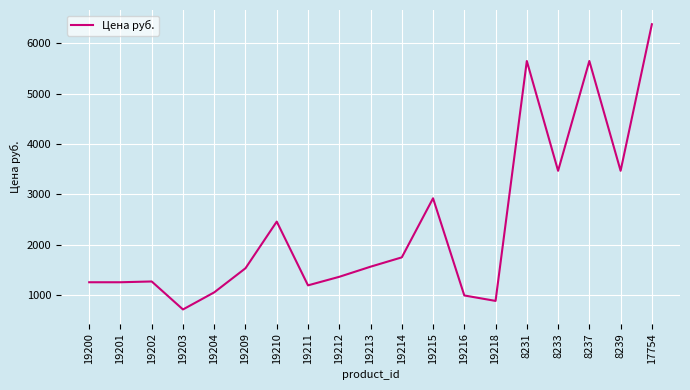

How many lines are shown in the chart?

1